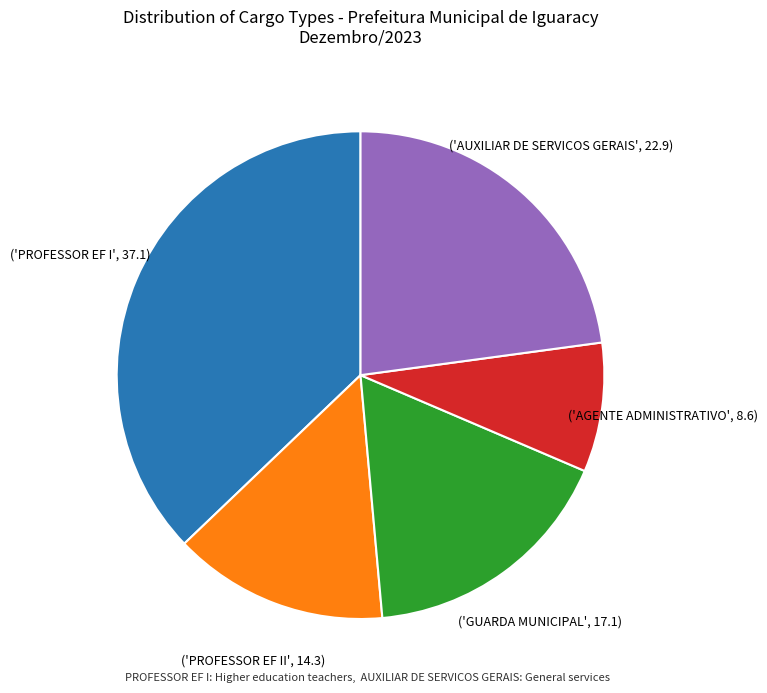

Is there any slice that represents more than half of the pie?

No